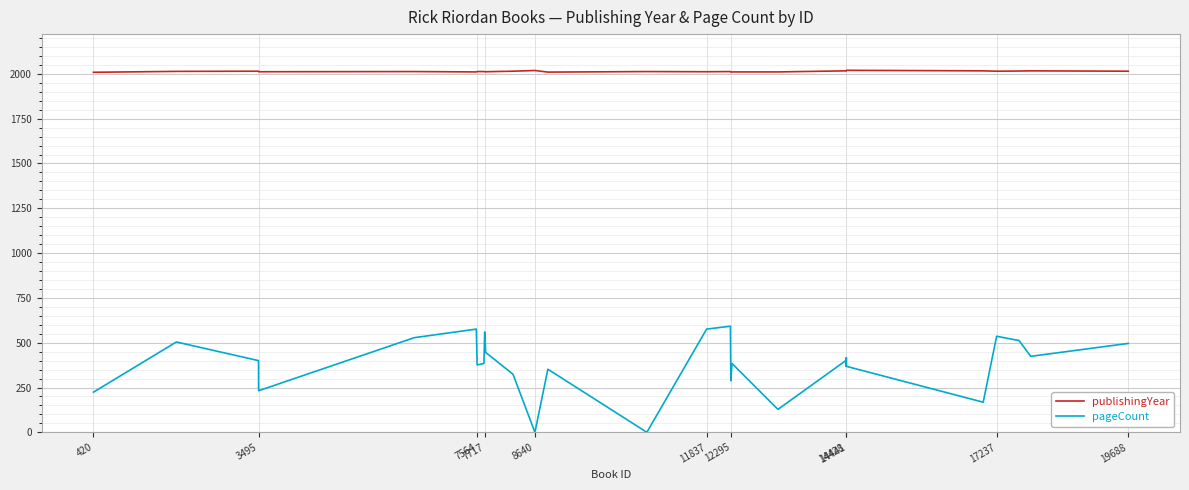

What is the difference between the maximum and minimum values in the pageCount series?

592